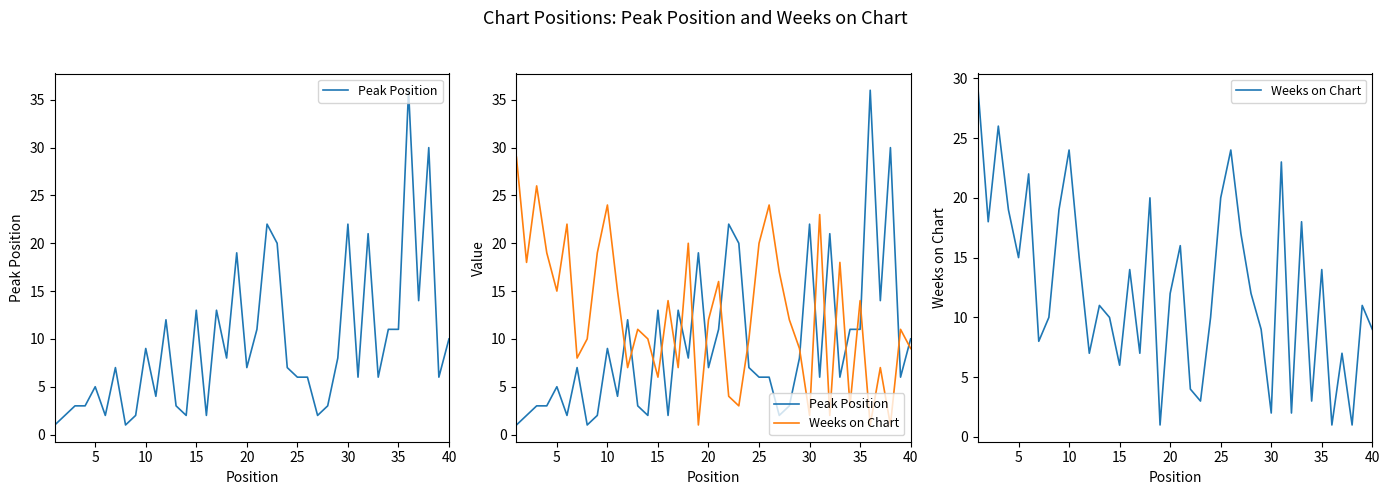

What is the value of the Weeks on Chart point at the 22nd from the left?

4